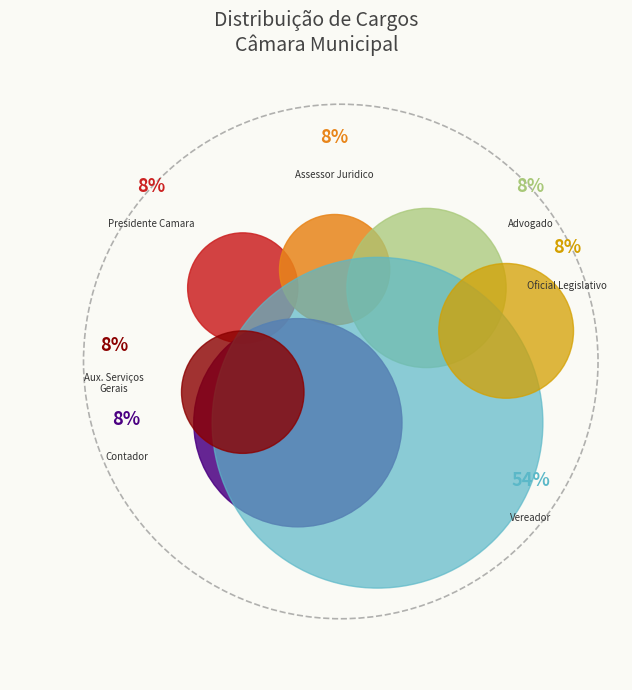

How many slices are in this pie chart?

7